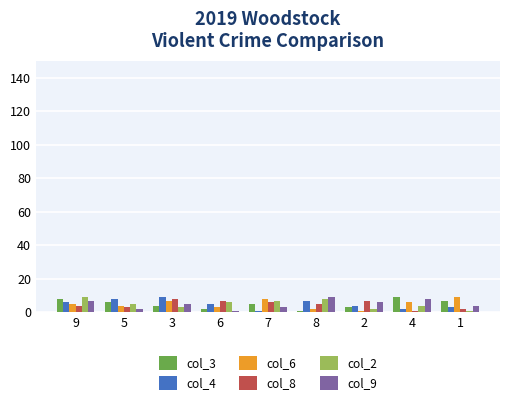

True or false: col_9 has a value of 9 at 8.

True